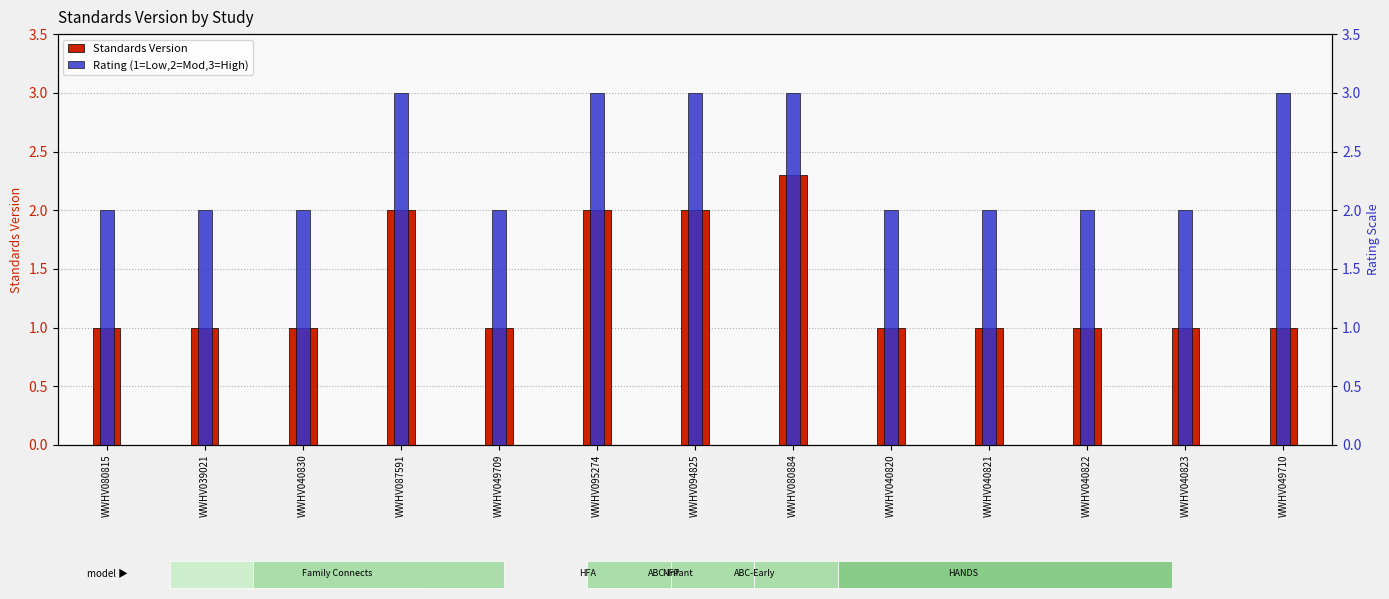

Does the chart contain stacked bars?

No